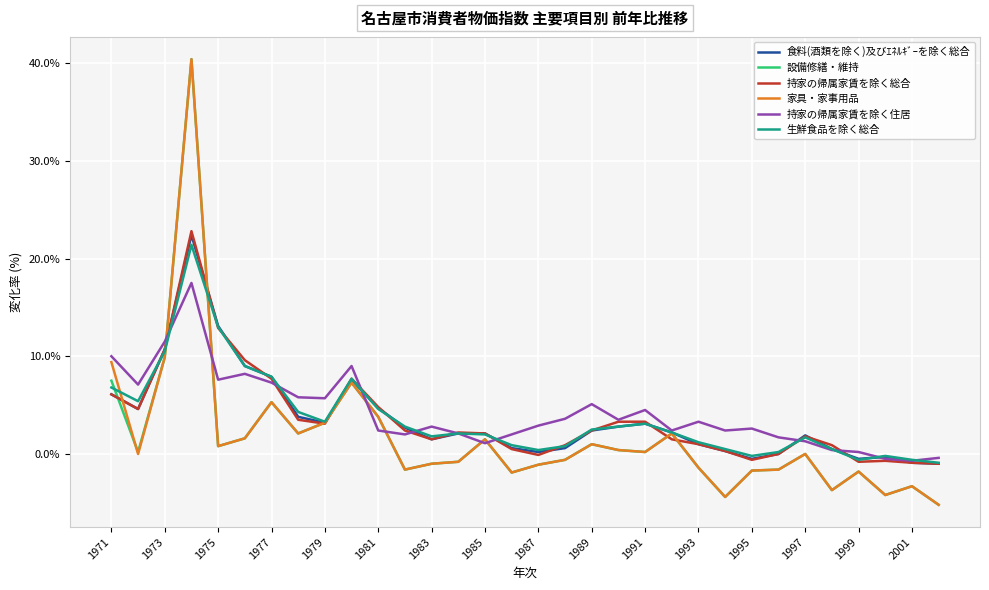

What is the minimum value shown in the chart?

-5.2